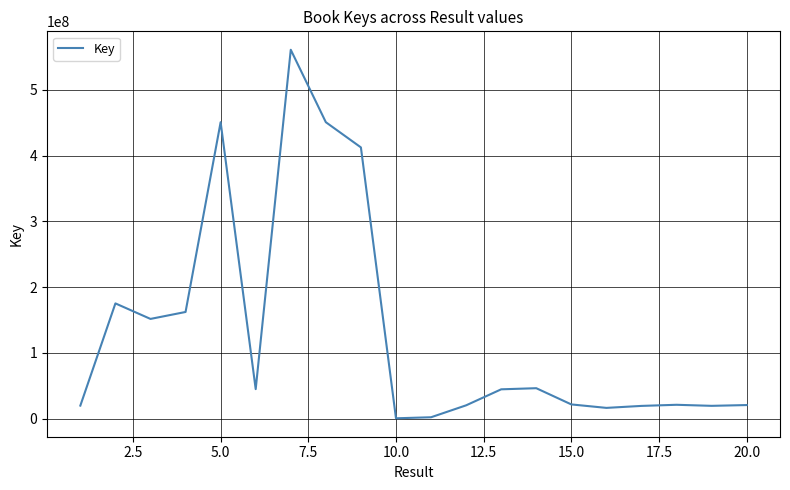

How many values are below 44409323?

10